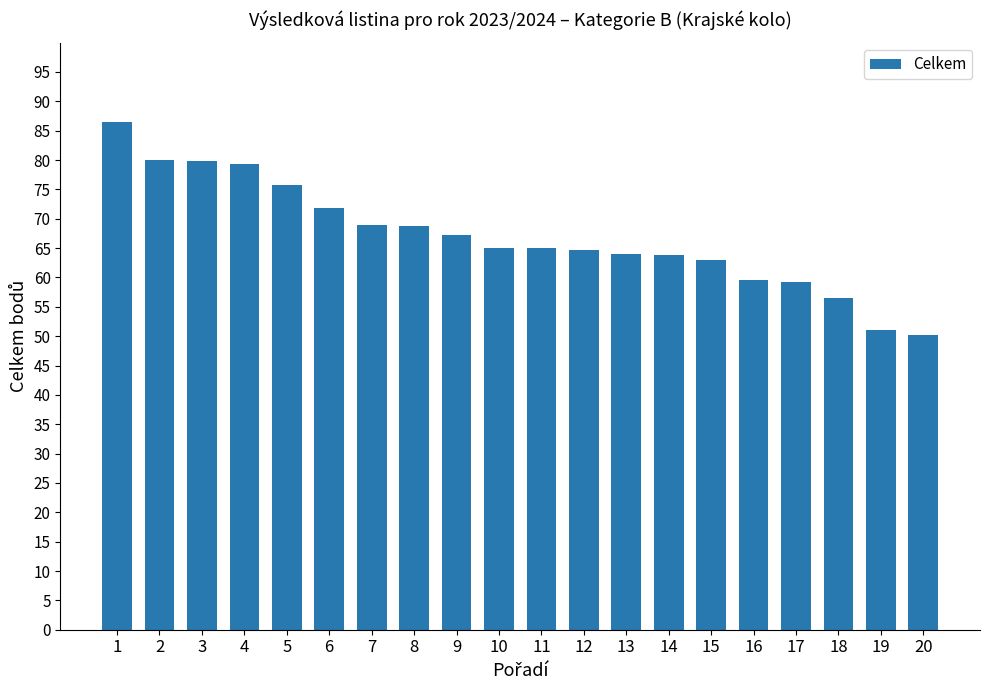

The value at 10 is 65.0. True or false?

True